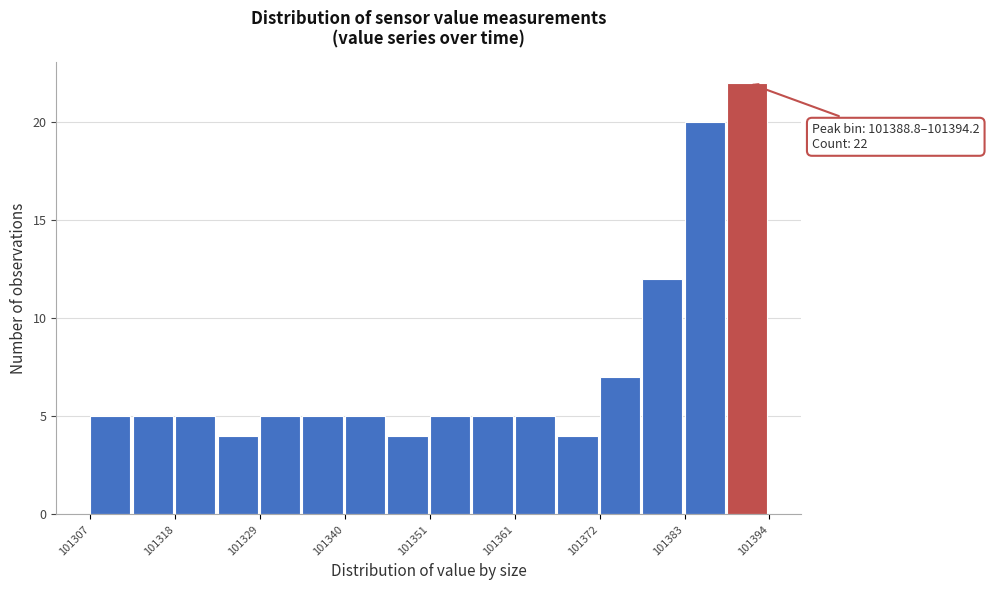

Around what value on the x-axis is the tallest bar? Give the approximate position of its centre, as read against the axis.

101392